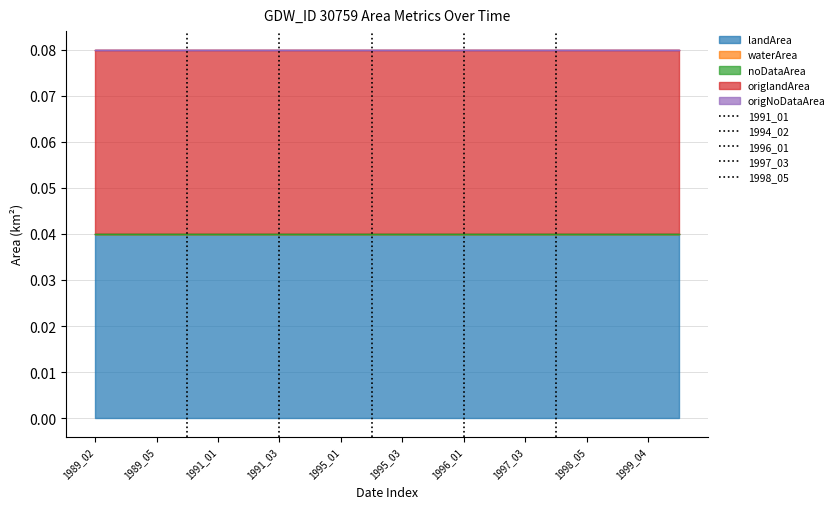

Which has a higher value, 1989_02 or 1989_05?

1989_05